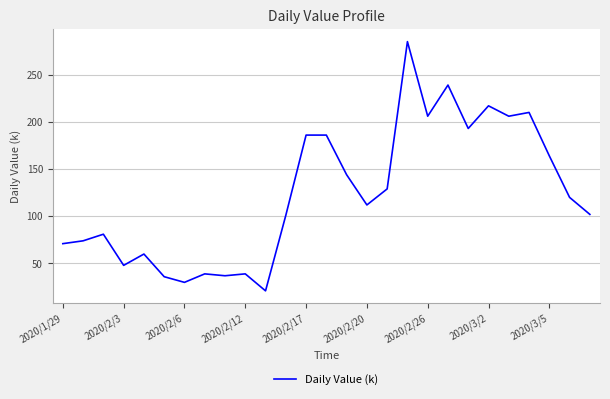

What is the smallest value displayed?

21